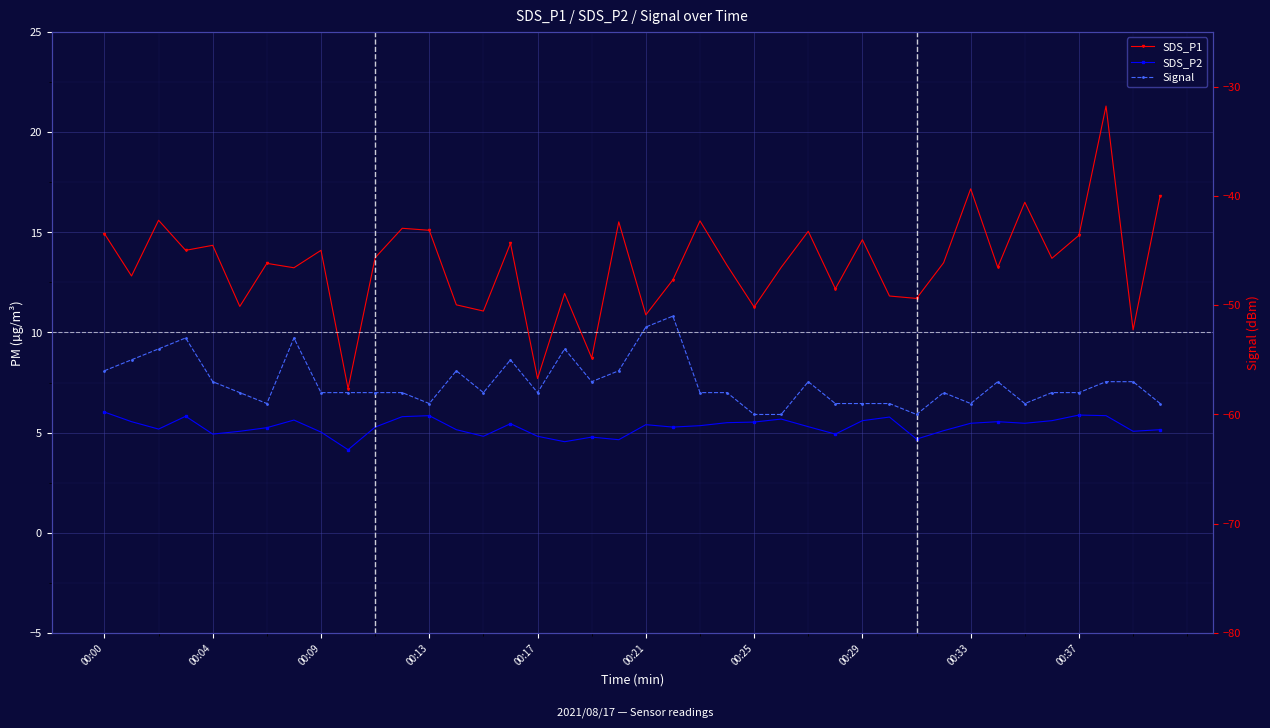

Reading right to left, extract all data points from this chart.

SDS_P1: 16.8	10.1	21.3	14.8	13.7	16.5	13.2	17.2	13.5	11.7	11.8	14.6	12.2	15.1	13.2	11.3	13.3	15.6	12.6	10.9	15.5	8.7	11.9	7.7	14.4	11.1	11.4	15.1	15.2	13.7	7.2	14.1	13.2	13.4	11.3	14.3	14.1	15.6	12.8	14.9
SDS_P2: 5.2	5.1	5.8	5.9	5.6	5.5	5.5	5.5	5.1	4.7	5.8	5.6	4.9	5.3	5.7	5.5	5.5	5.3	5.3	5.4	4.7	4.8	4.5	4.8	5.5	4.8	5.2	5.8	5.8	5.3	4.2	5.0	5.6	5.2	5.1	4.9	5.8	5.2	5.5	6.0
Signal: -59.0	-57.0	-57.0	-58.0	-58.0	-59.0	-57.0	-59.0	-58.0	-60.0	-59.0	-59.0	-59.0	-57.0	-60.0	-60.0	-58.0	-58.0	-51.0	-52.0	-56.0	-57.0	-54.0	-58.0	-55.0	-58.0	-56.0	-59.0	-58.0	-58.0	-58.0	-58.0	-53.0	-59.0	-58.0	-57.0	-53.0	-54.0	-55.0	-56.0